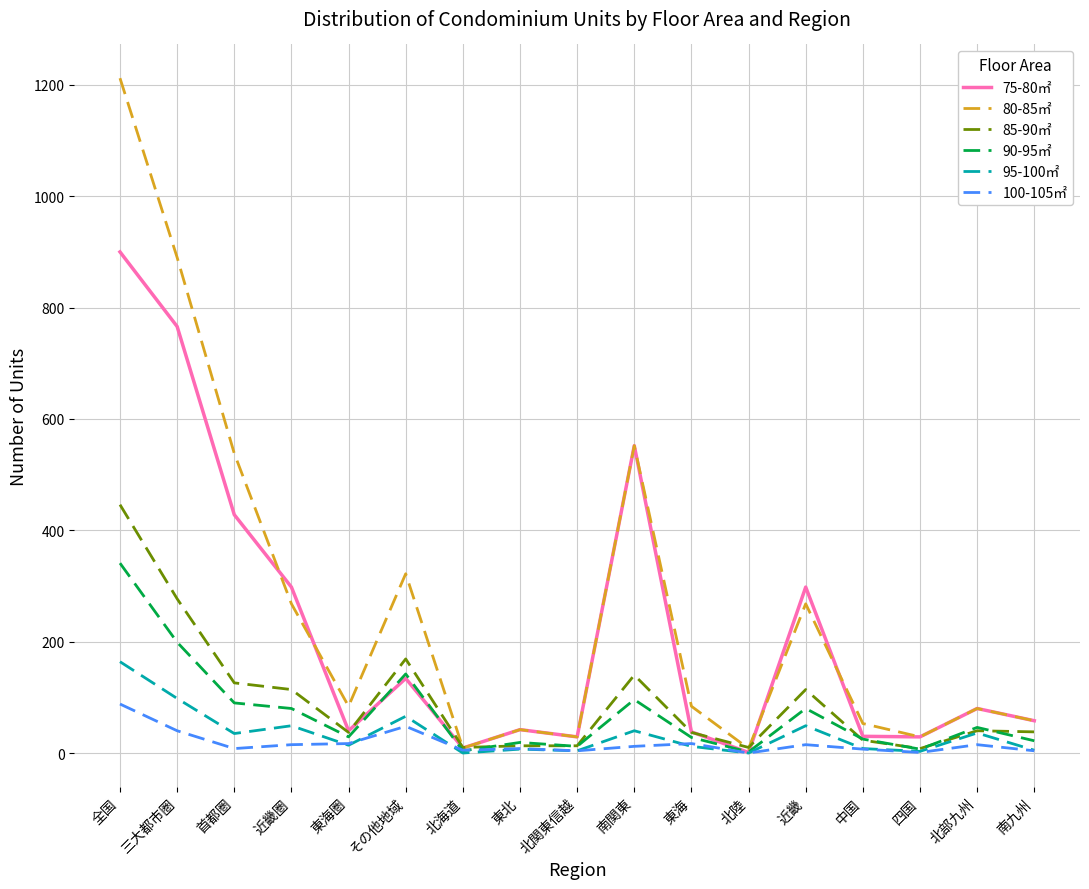

Read the 100-105㎡ value at 東北, to the nearest 10.

10